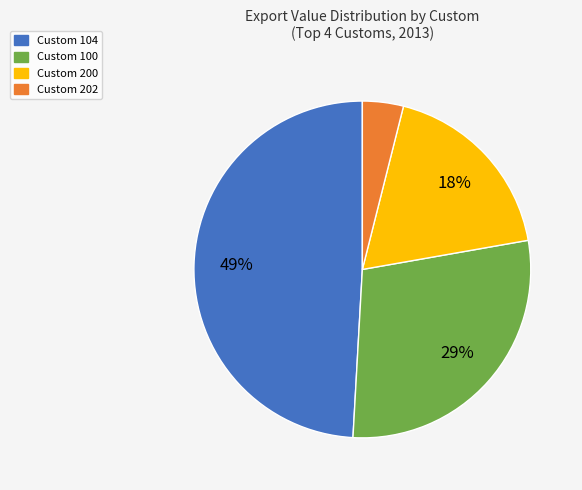

To the nearest percent, what is the average slice percentage?

25%